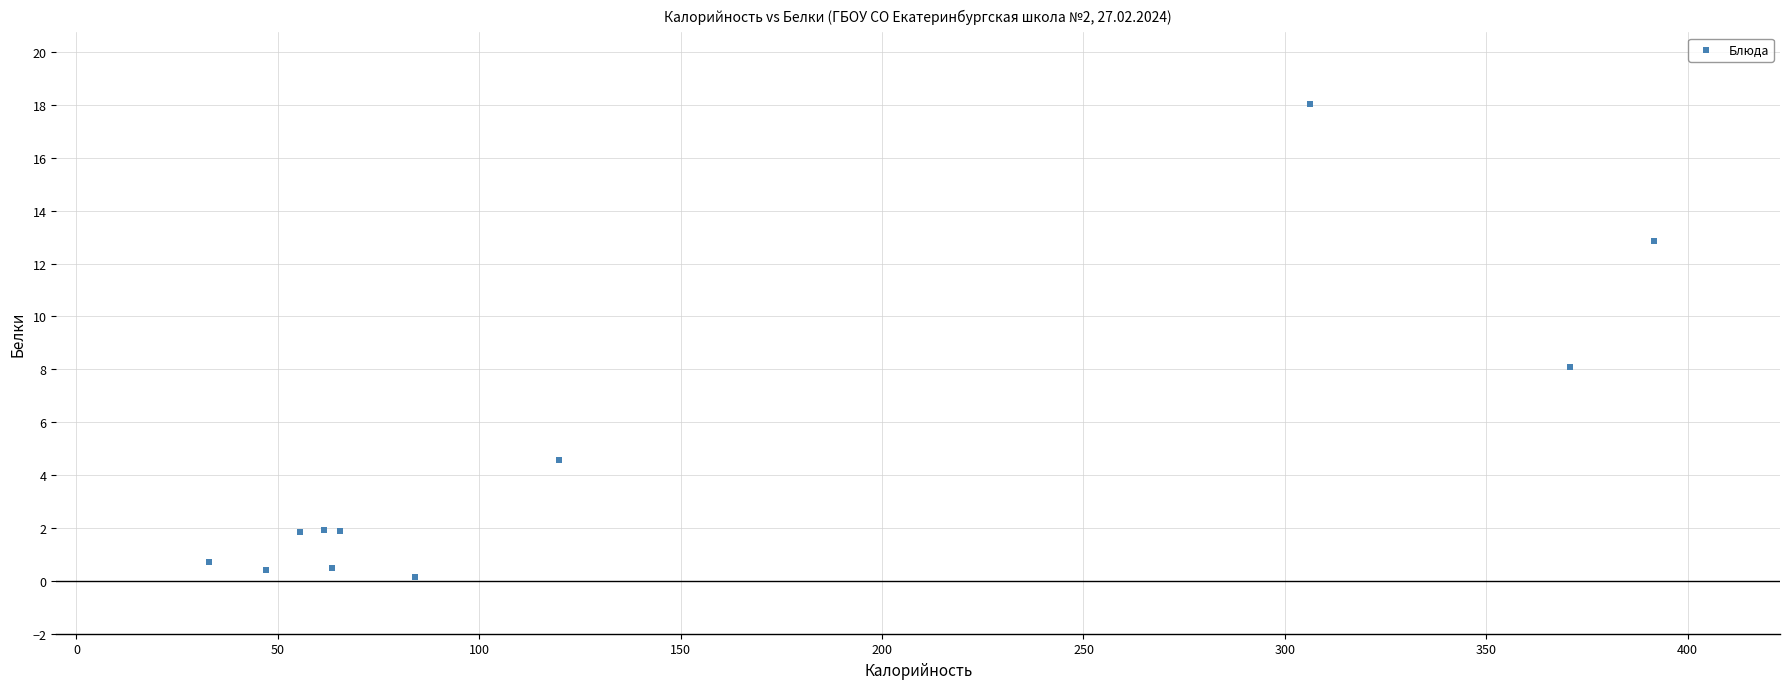

What Y value in the scatter plot is closest to 9?

8.1